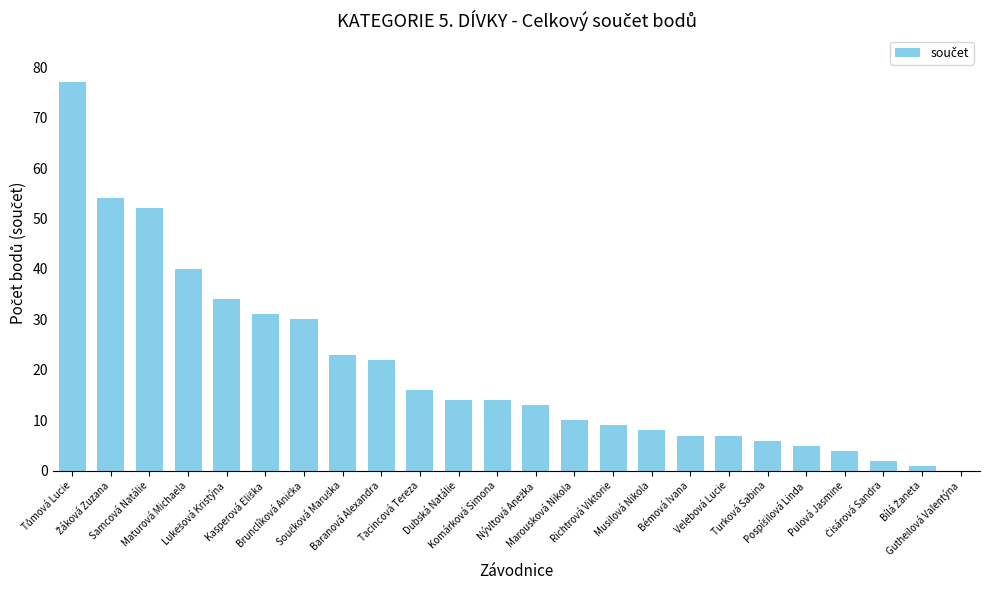

The value at Tacincová Tereza is 8. True or false?

False